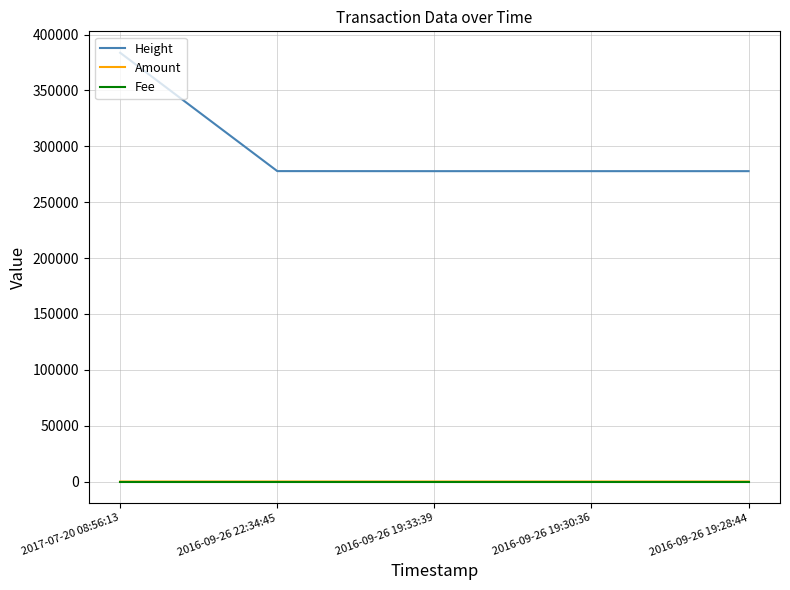

True or false: Height and Amount intersect in this chart.

False